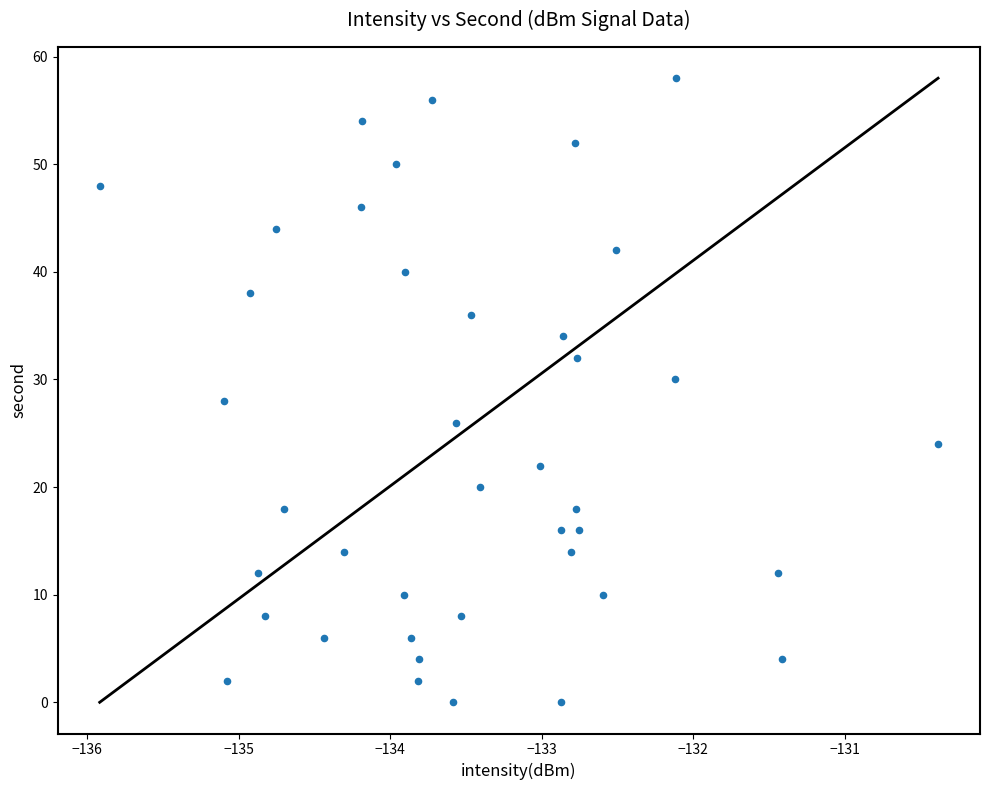

What is the range of Y values (max minus min)?

58